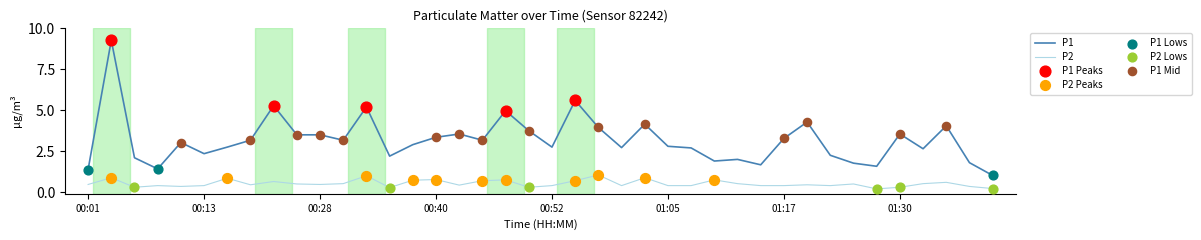

Which series has the largest total across all categories?

P1